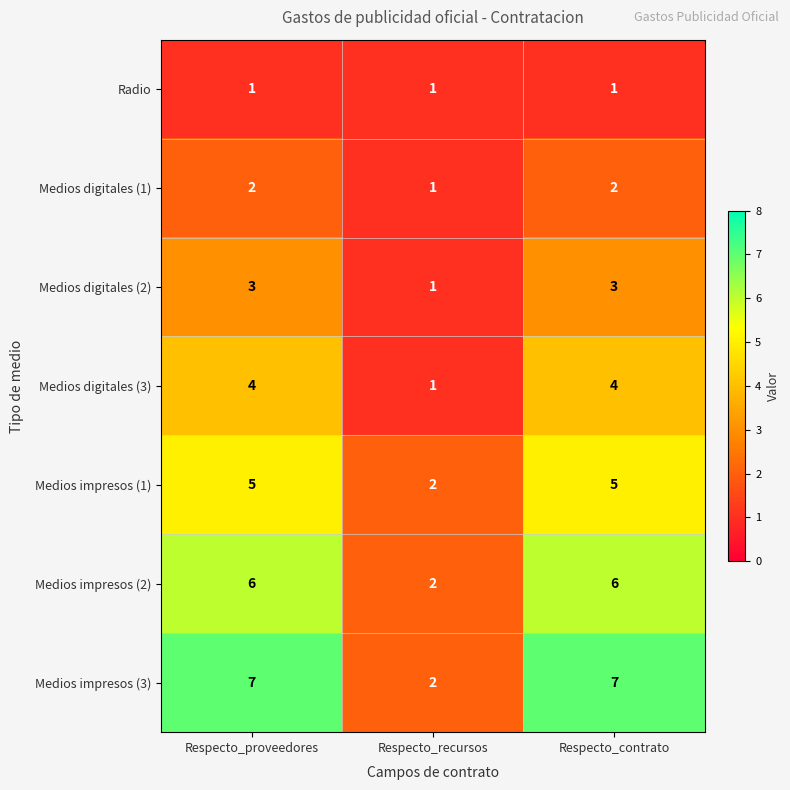

Which series changed the most between Respecto_recursos and Respecto_contrato?

Medios impresos (3)